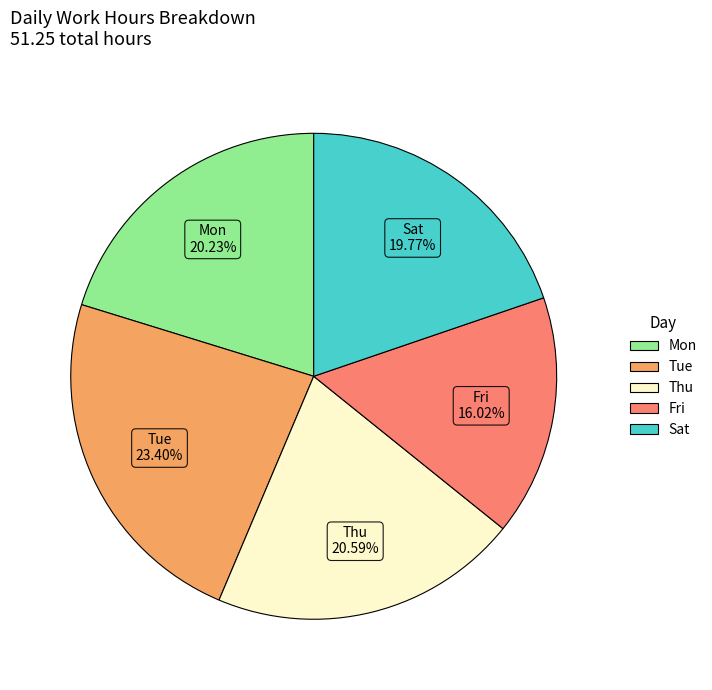

Count the number of slices in the pie.

5